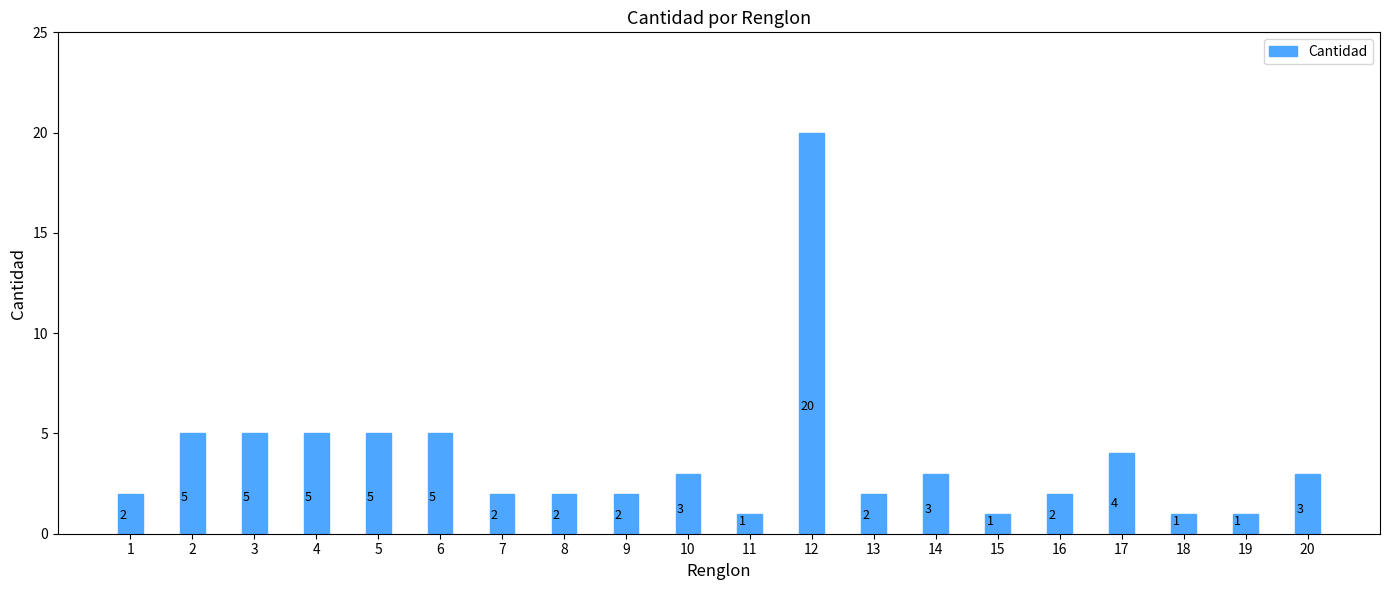

The value at 8 is 2. True or false?

True